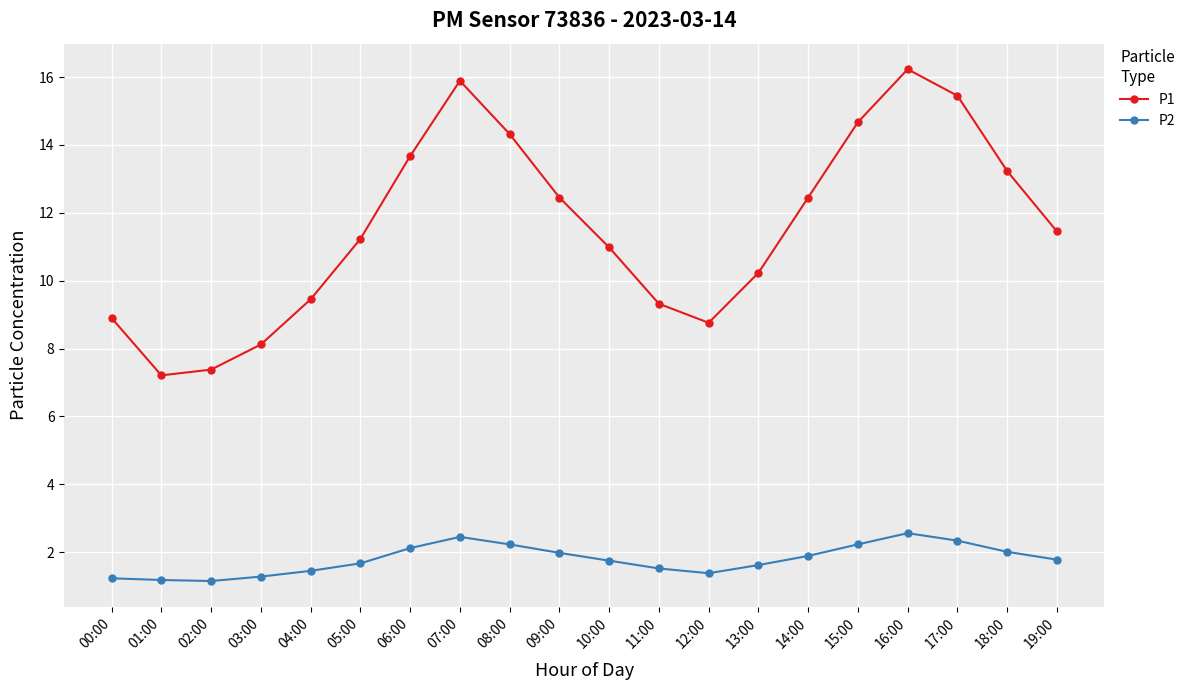

At which category does the chart reach its peak across all series?

16:00